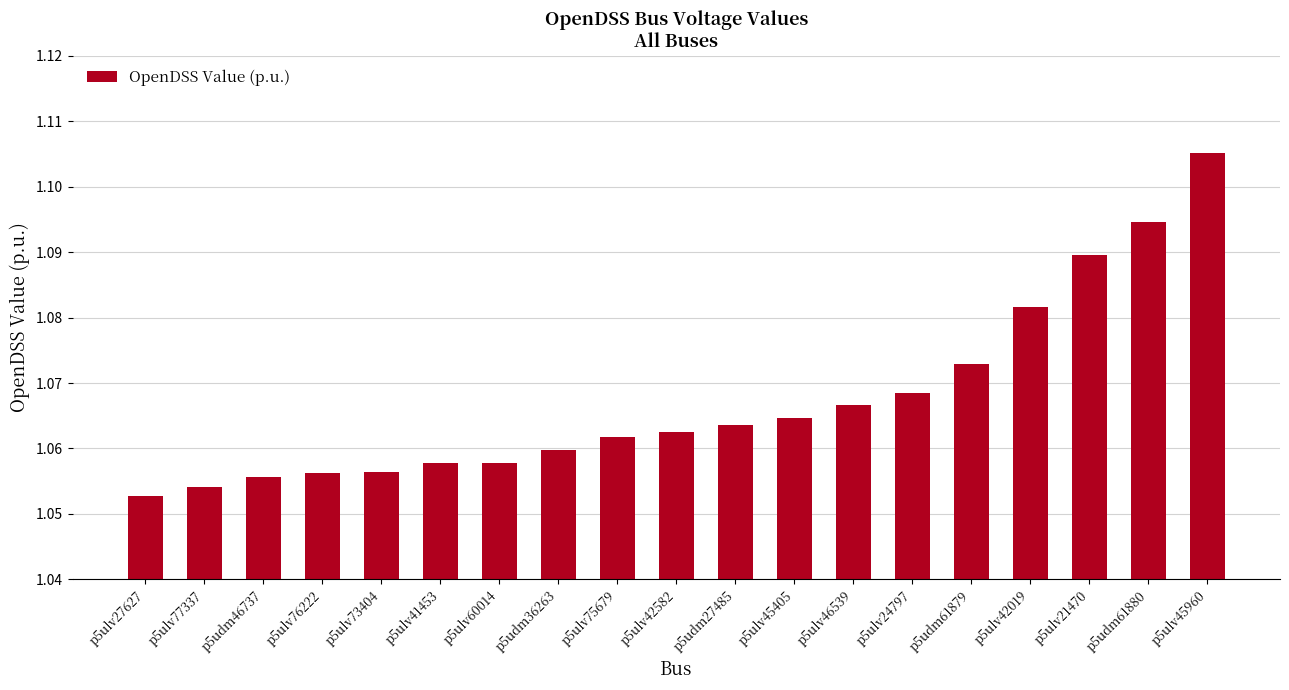

At which category does the chart reach its peak across all series?

p5ulv45960